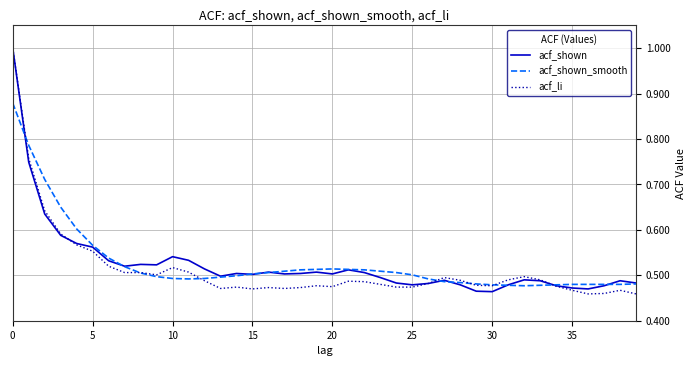

At which category does the chart reach its peak across all series?

0